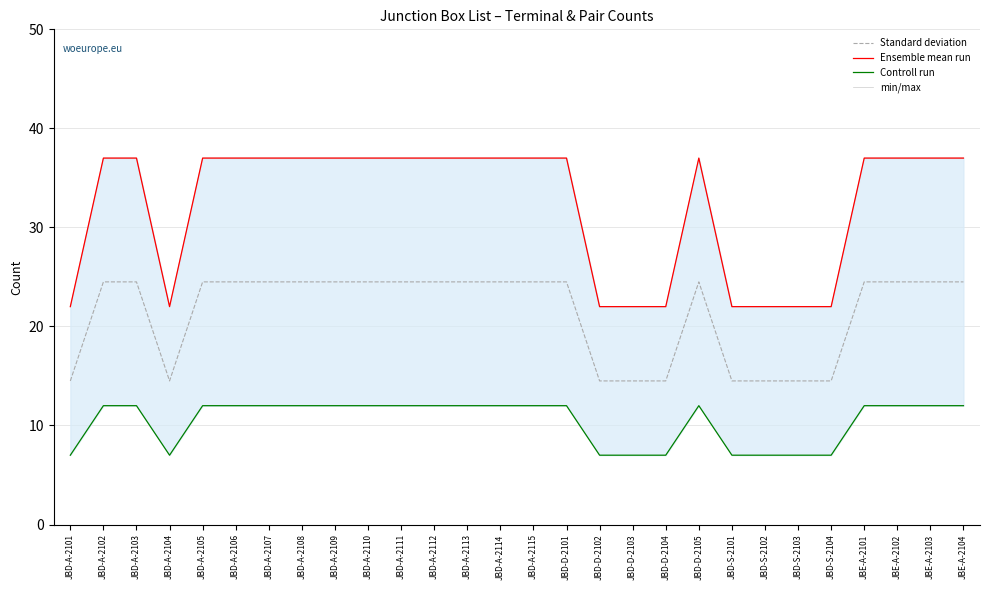

What is the total value across all series at JBD-A-2107?

110.5